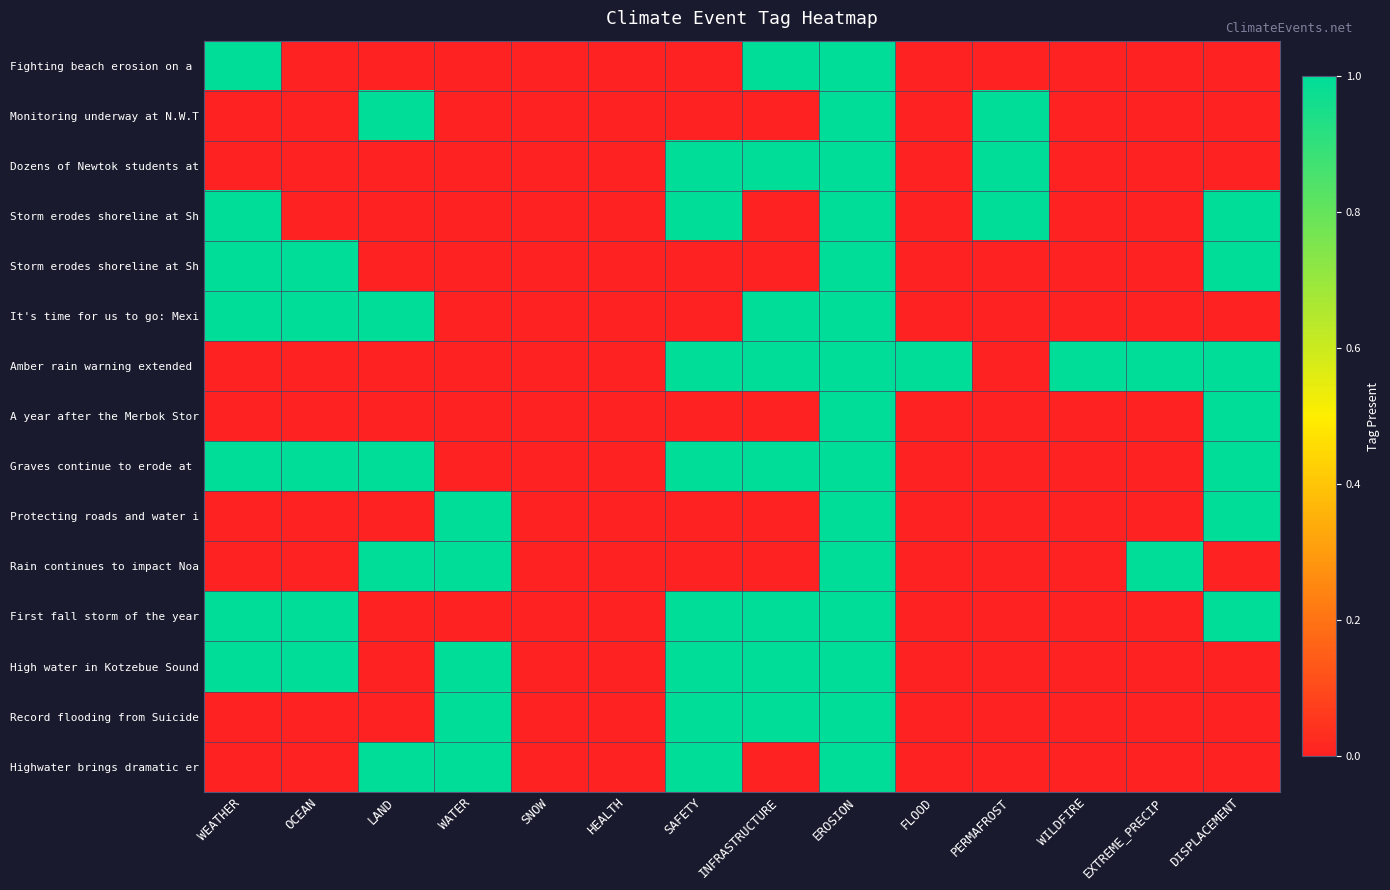

How many data points does each series have?

14